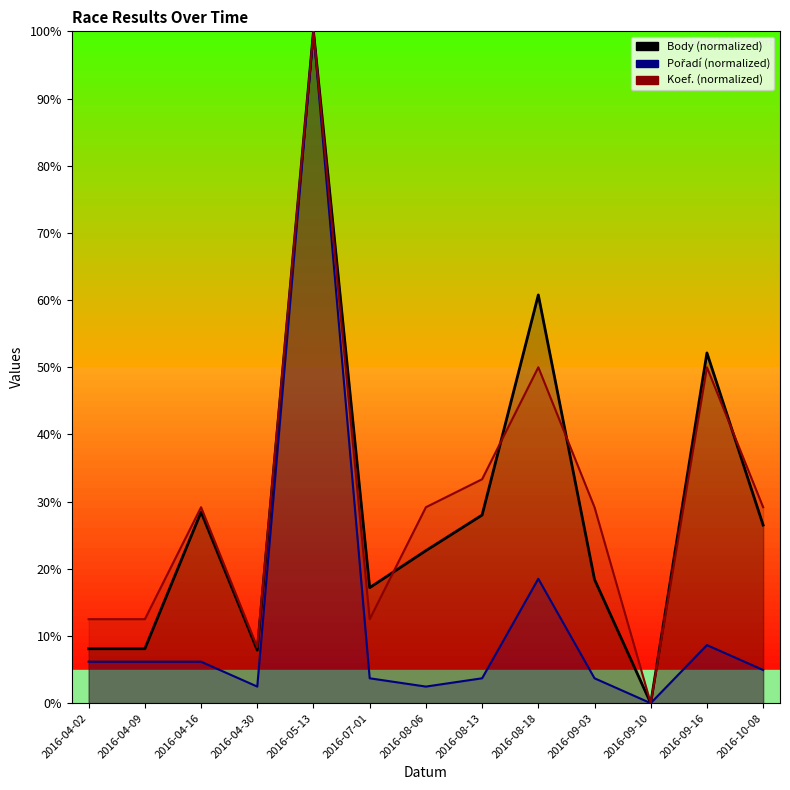

What is the difference between the maximum and second lowest values in the Koef. series?

91.7